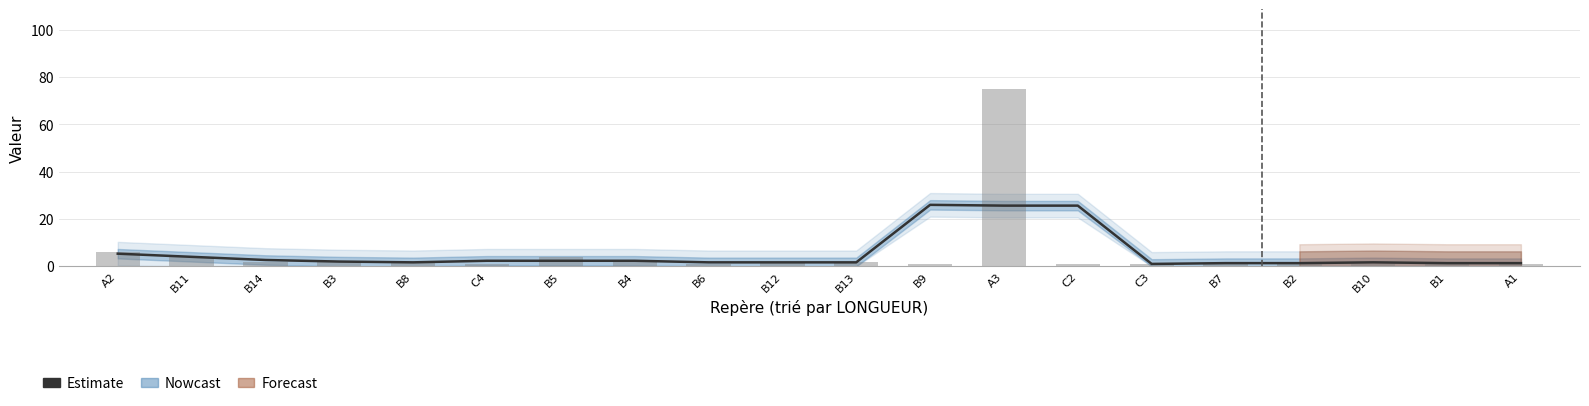

List the labels in order of value, largest first.

B9, A3, C2, A2, B11, B14, C4, B5, B4, B3, B8, B6, B12, B13, B10, B7, B2, B1, A1, C3